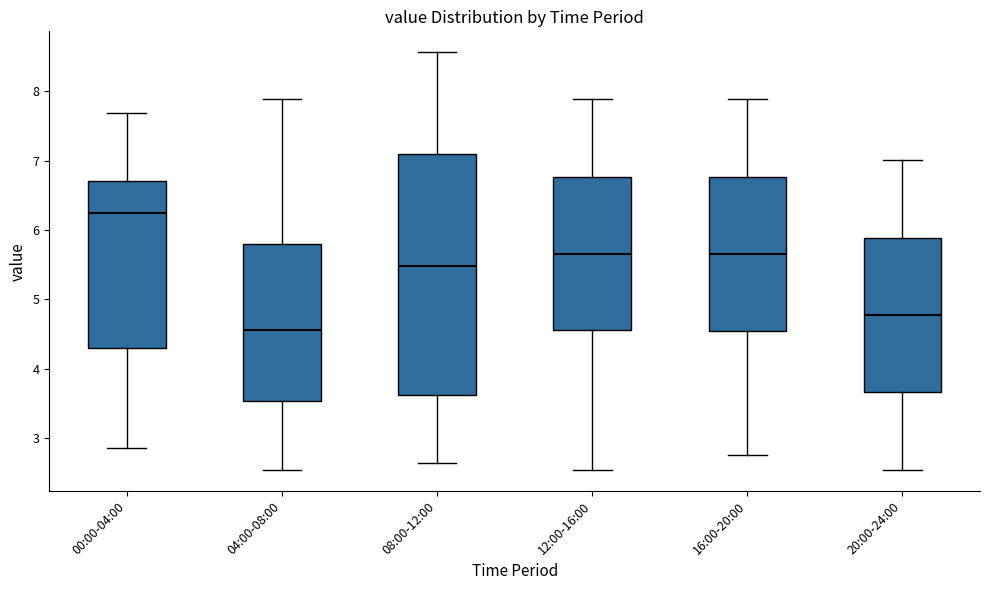

Reading left to right, read every box against the y-axis: the position of its median line, the range the box covers, and the ends of its whiskers. The values are not printed on the chart, so give them approximately, as read against the axis.

00:00-04:00: median 6.3, box 4.3 to 6.7, whiskers 2.9 to 7.7
04:00-08:00: median 4.6, box 3.5 to 5.8, whiskers 2.5 to 7.9
08:00-12:00: median 5.5, box 3.6 to 7.1, whiskers 2.7 to 8.6
12:00-16:00: median 5.7, box 4.6 to 6.8, whiskers 2.5 to 7.9
16:00-20:00: median 5.7, box 4.5 to 6.8, whiskers 2.8 to 7.9
20:00-24:00: median 4.8, box 3.7 to 5.9, whiskers 2.5 to 7.0